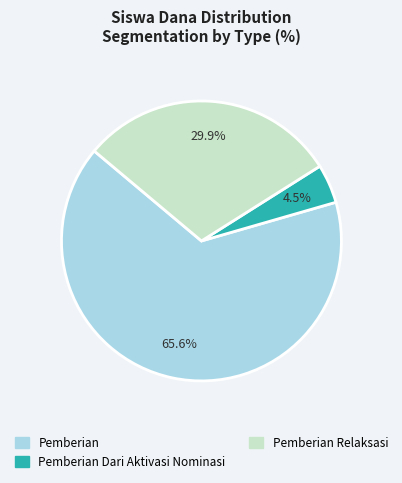

How many slices are in this pie chart?

3